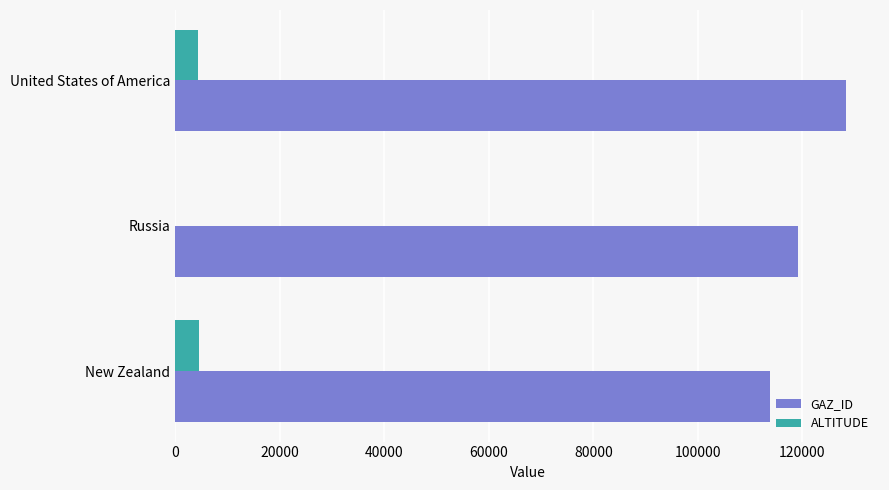

What is the approximate value of ALTITUDE at New Zealand?

4602